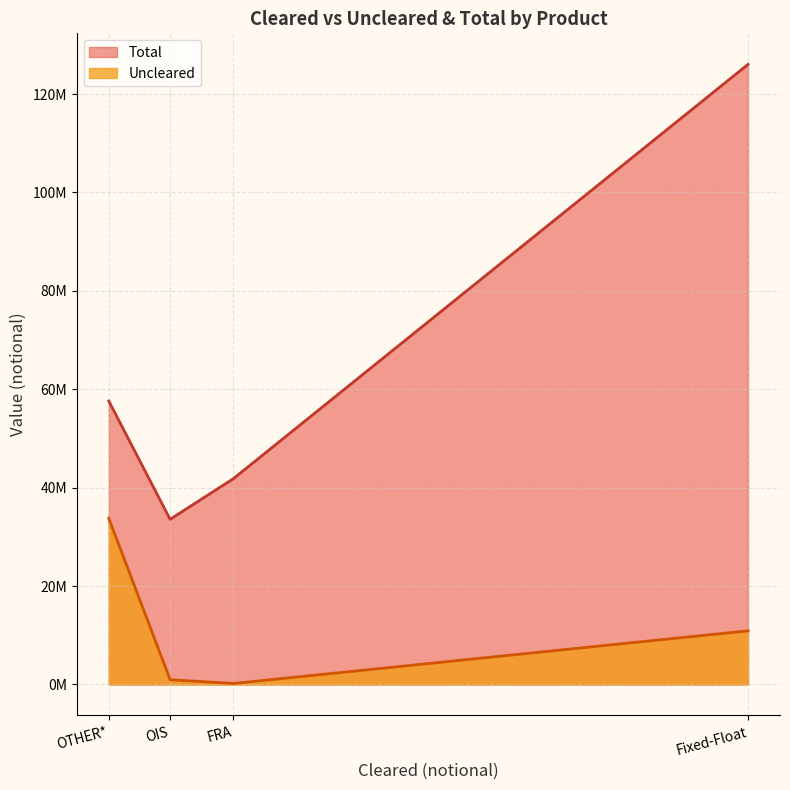

Which label corresponds to the largest value in the chart?

Fixed-Float